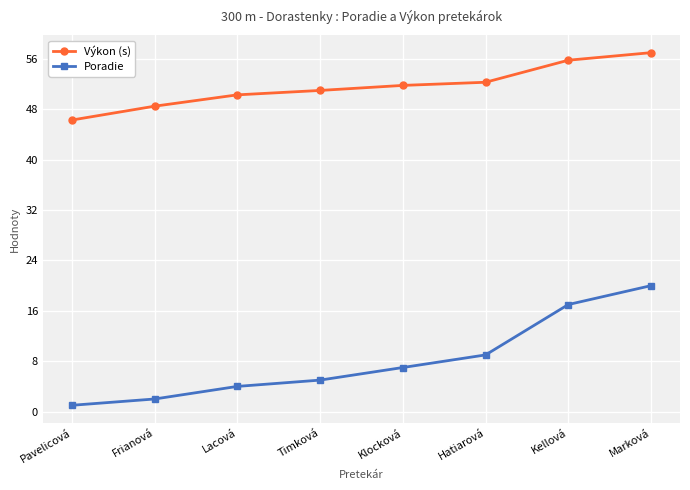

True or false: Výkon (s) and Poradie intersect in this chart.

False